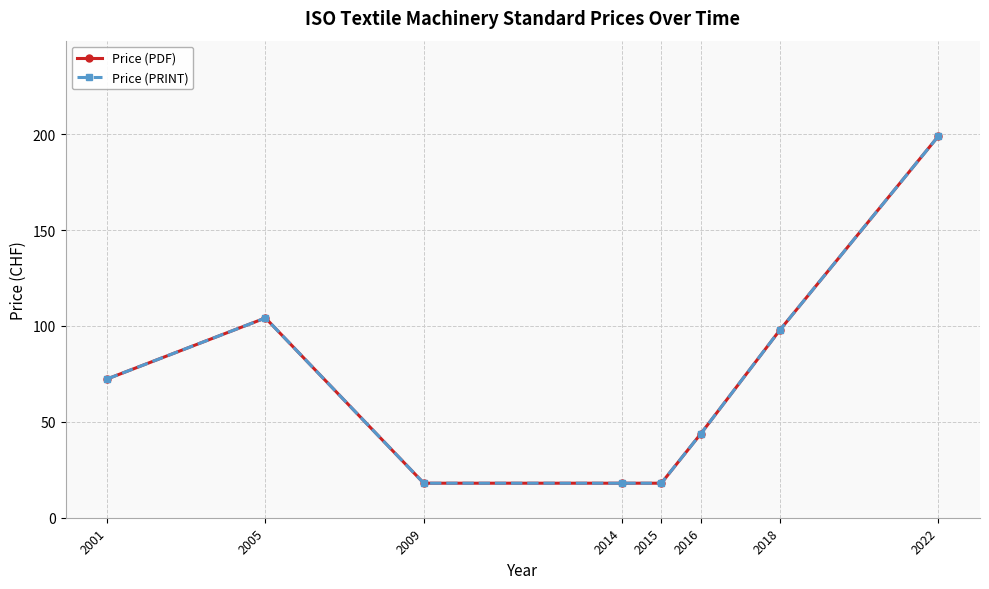

Does the chart have visible grid lines?

Yes